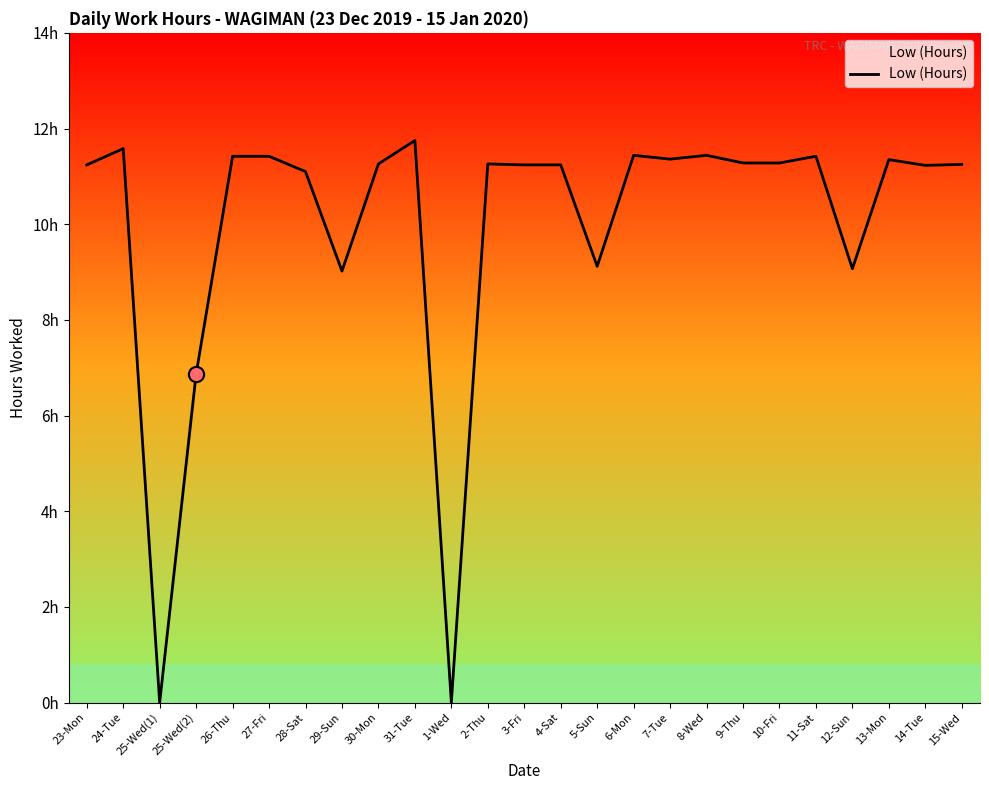

Is this an area chart (filled region under the line)?

Yes